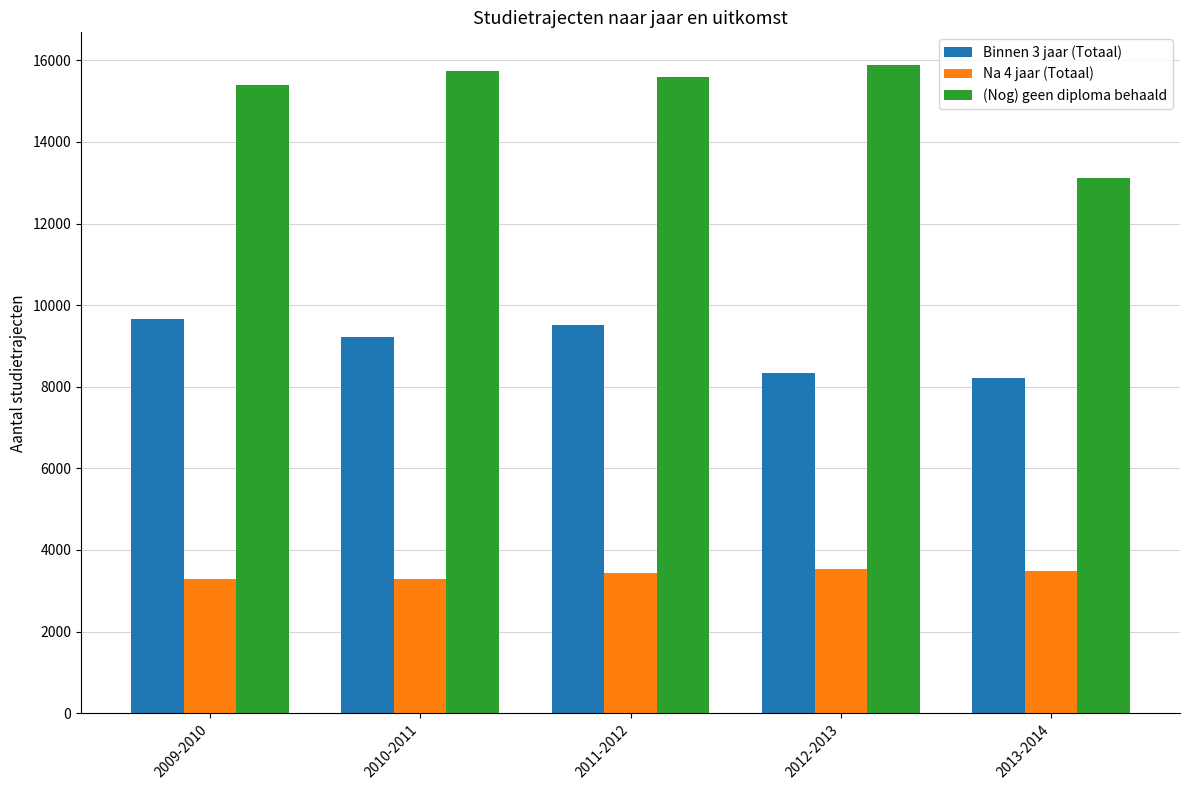

At 2009-2010, list the series in order from largest to smallest.

(Nog) geen diploma behaald, Binnen 3 jaar (Totaal), Na 4 jaar (Totaal)